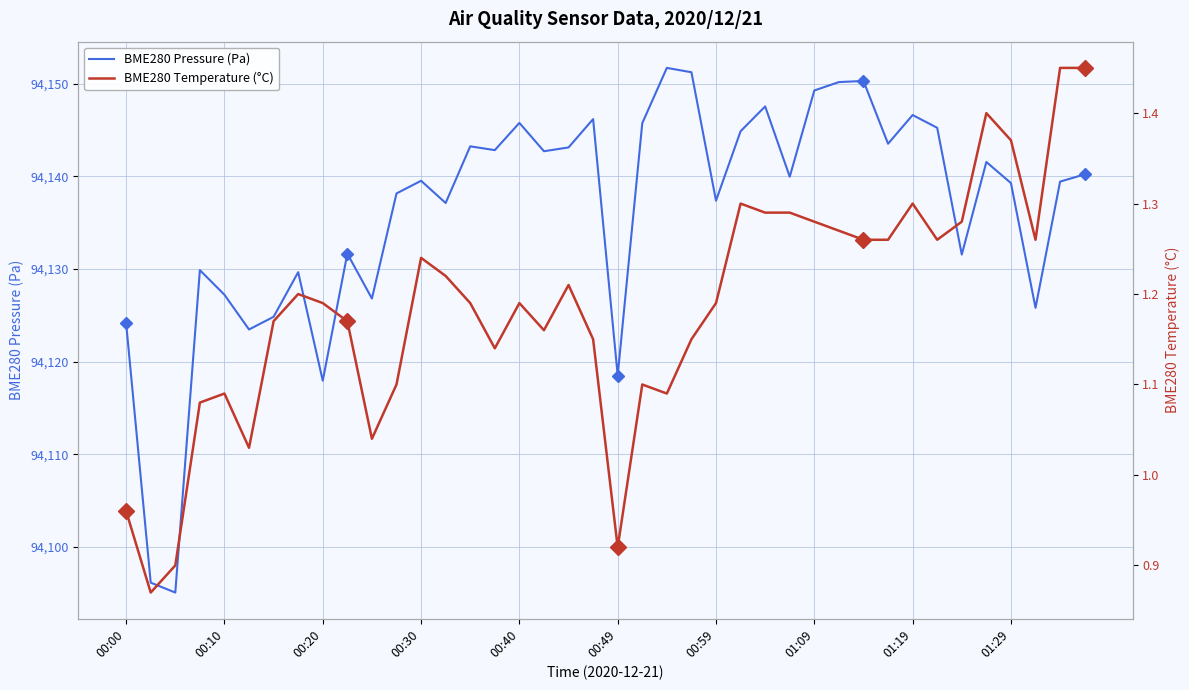

How many interior local peaks does the BME280 Temperature (°C) series have?

9